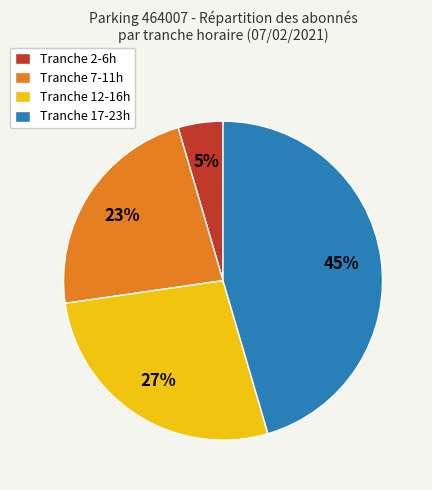

How many segments does this pie chart have?

4